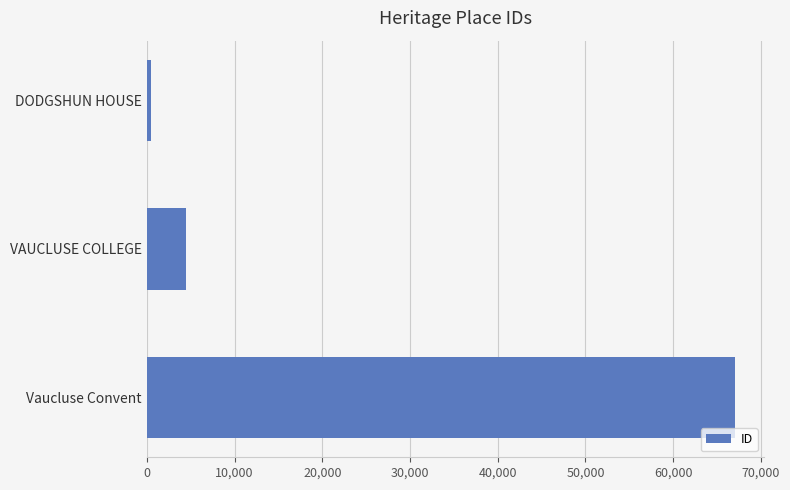

Reading top to bottom, list all the values displayed in this chart.

448	4503	67031